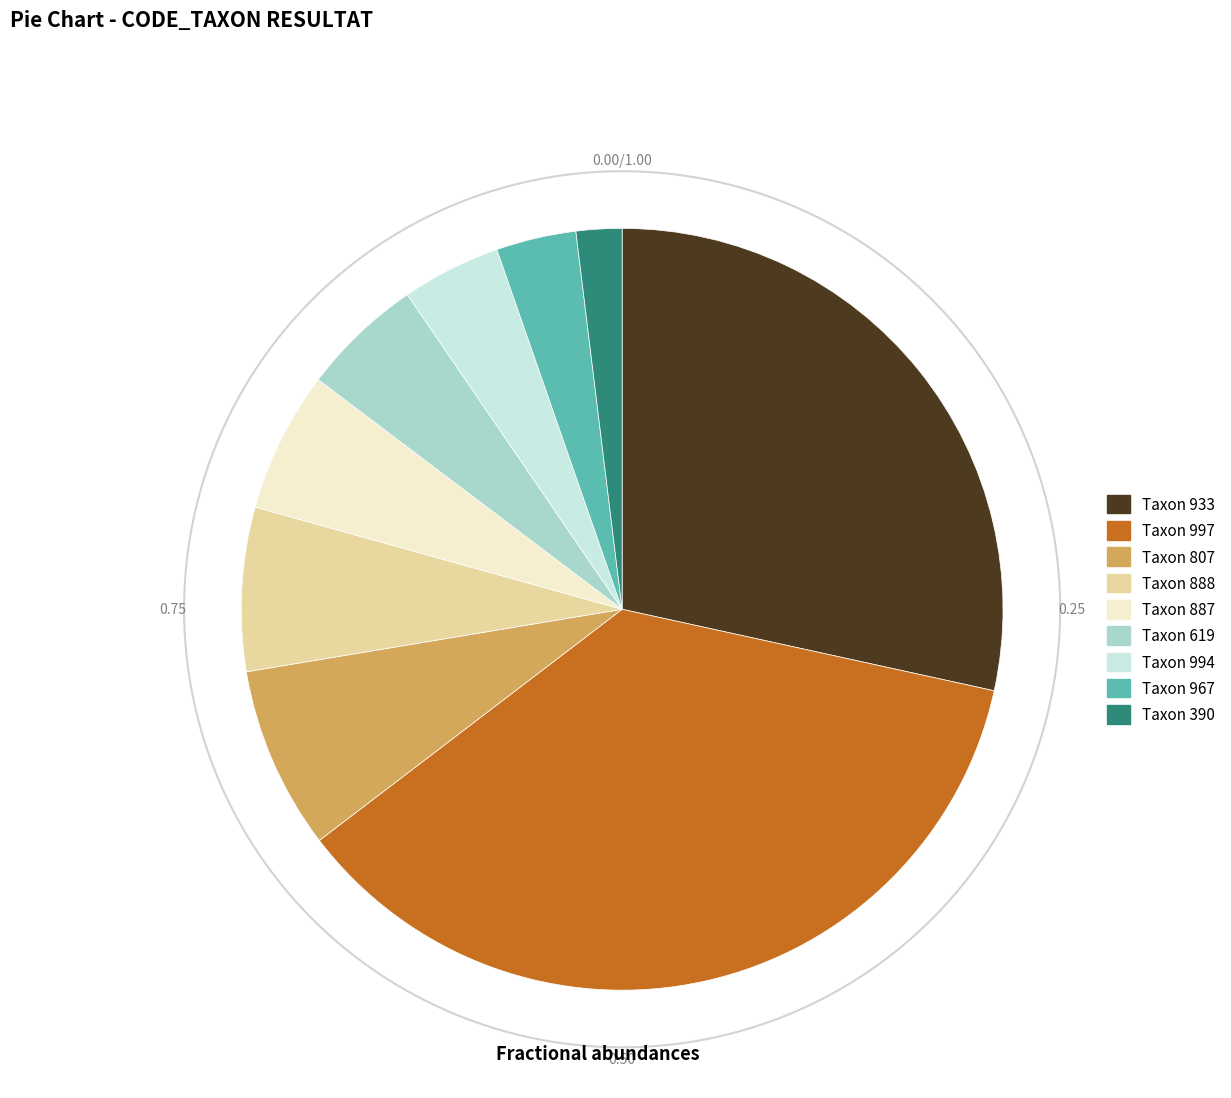

What is the ratio of the value at 994 to the value at 807?

0.5